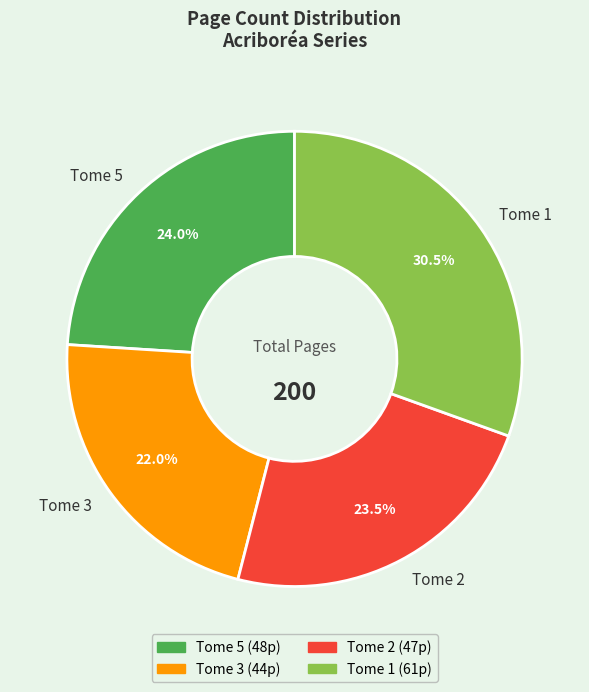

Is it true that Tome 3 is 22% of the pie?

True